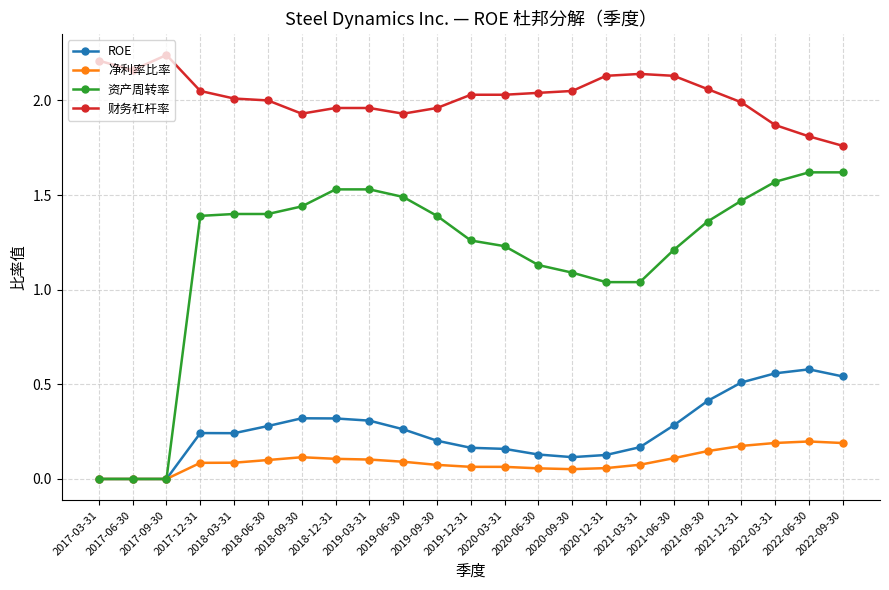

True or false: 净利率比率 and 财务杠杆率 intersect in this chart.

False